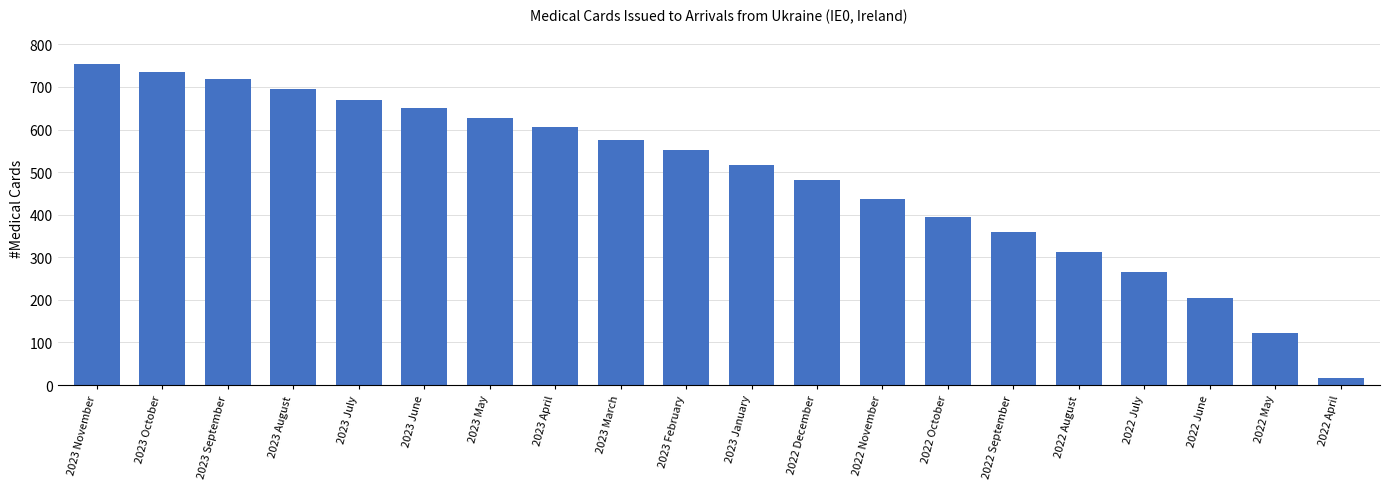

Which category has the lowest value across all series?

2022 April